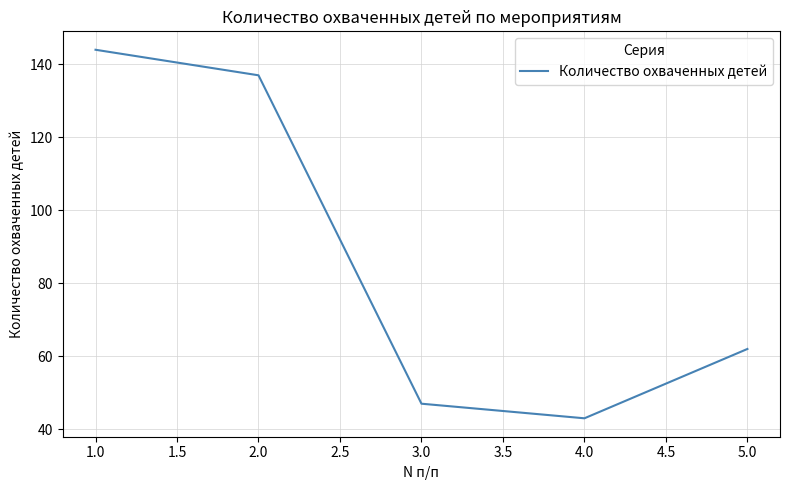

The value at 2.0 is 91. True or false?

False